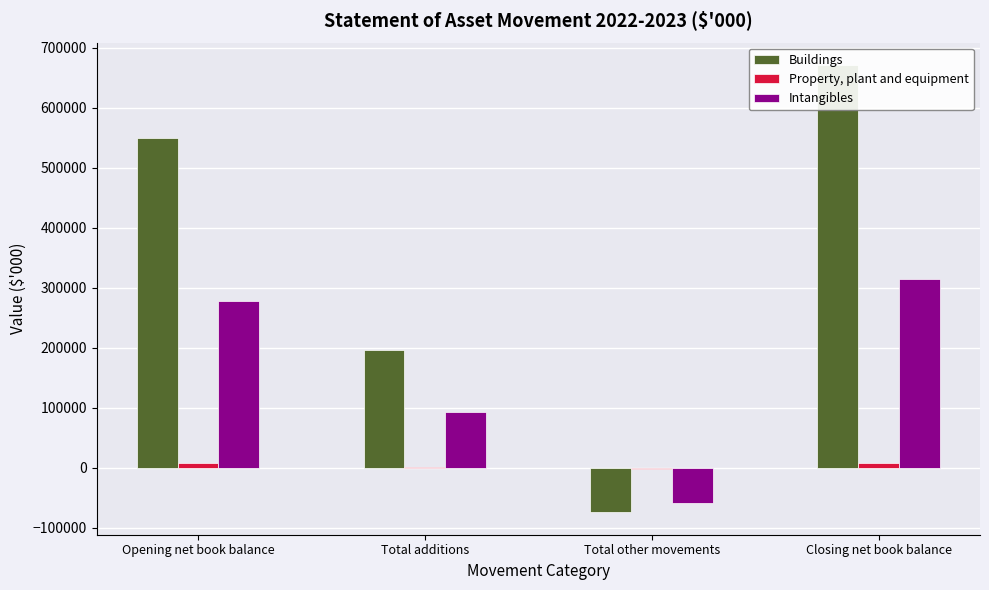

Reading right to left, transcribe all the data shown in this chart.

Buildings: Closing net book balance=671158	Total other movements=-74194	Total additions=195793	Opening net book balance=549559
Property, plant and equipment: Closing net book balance=7357	Total other movements=-1648	Total additions=1606	Opening net book balance=7399
Intangibles: Closing net book balance=313907	Total other movements=-57921	Total additions=93749	Opening net book balance=278079